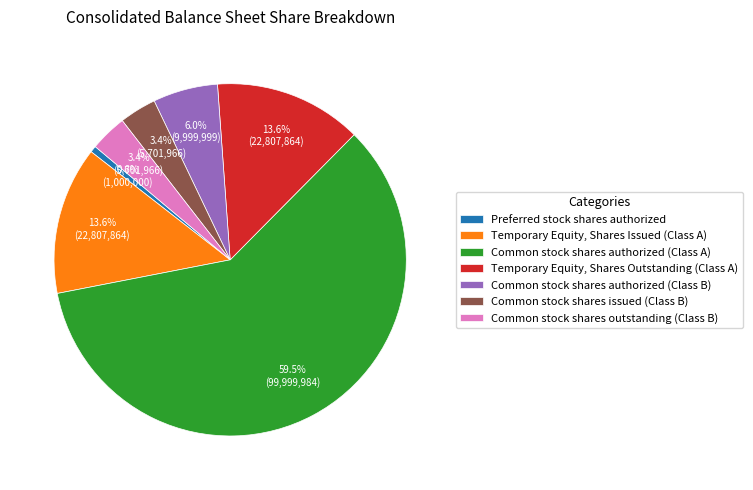

What percentage is the Common stock shares outstanding (Class B) slice, to the nearest percent?

3%